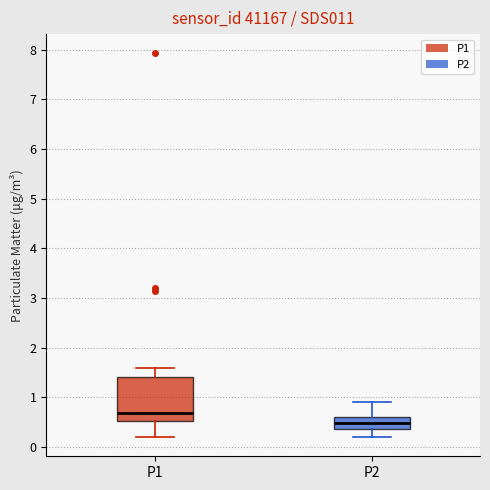

Comparing the boxes themselves (not the whiskers), which one is the tallest?

P1